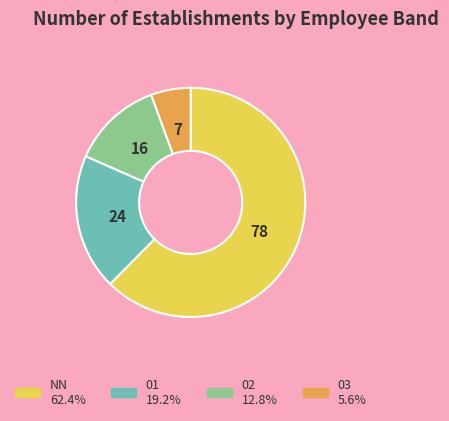

Is the sum of 02 and NN greater than half?

Yes